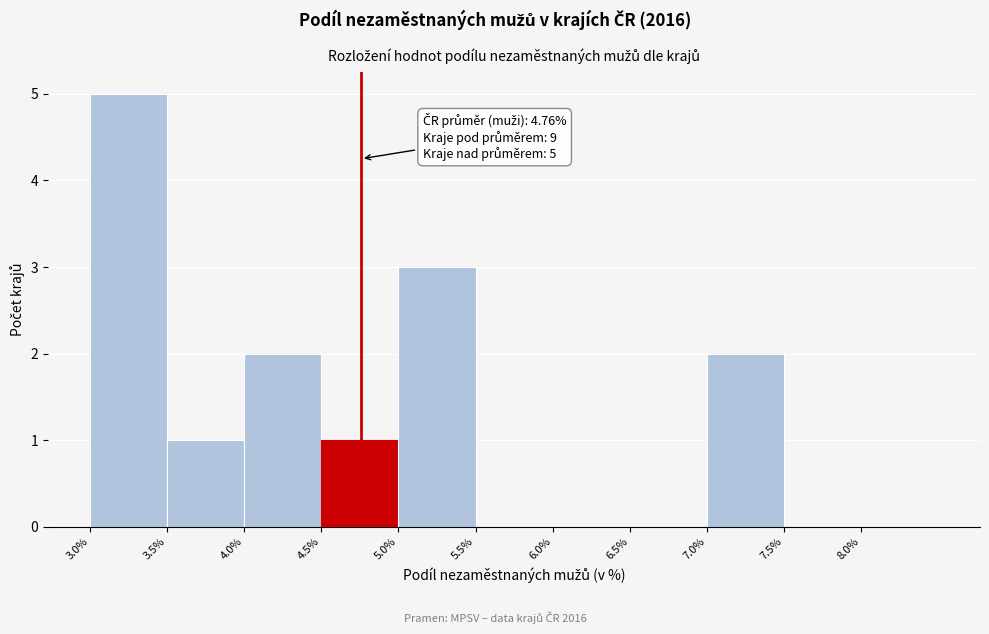

Which range on the x-axis has the tallest bar?

3.0 to 3.5